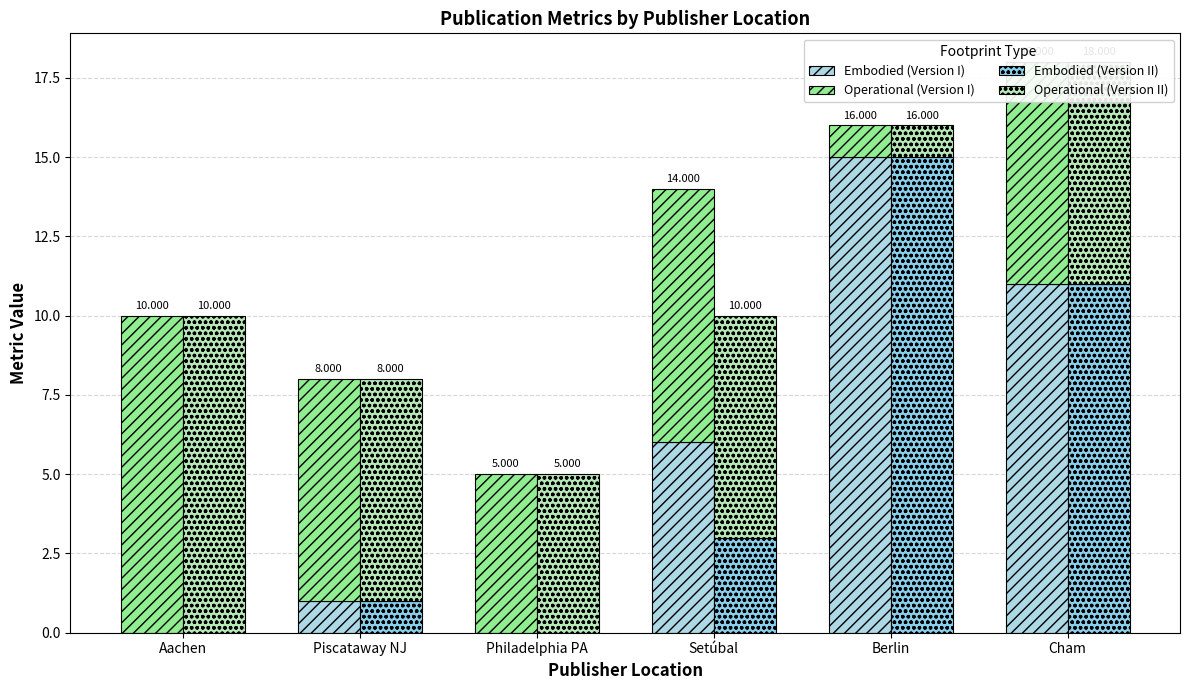

Rank the series at Aachen from lowest to highest value.

Embodied (Version I), Embodied (Version II), Operational (Version I), Operational (Version II)